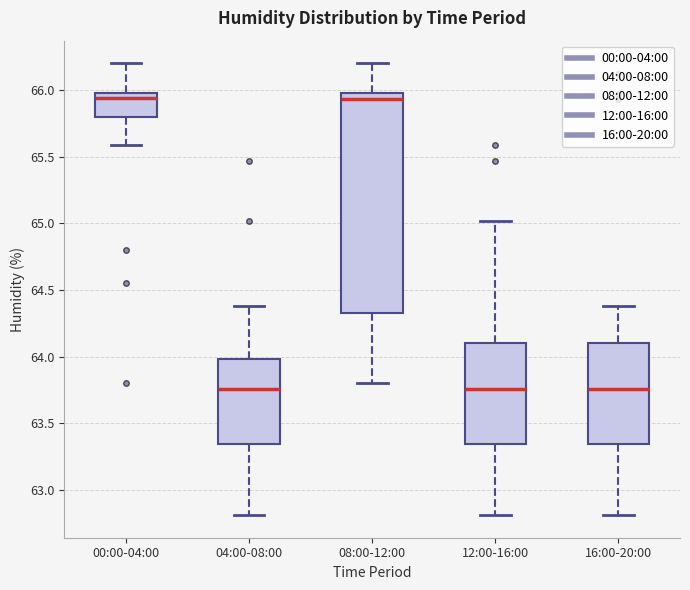

Reading left to right, transcribe this box plot: for each box, give where its median line is, the range the box spans, and where its two whiskers end, as read against the y-axis. The values are not printed on the chart, so give them approximately, as read against the axis.

00:00-04:00: median 65.95, box 65.80 to 66.00, whiskers 65.60 to 66.20
04:00-08:00: median 63.75, box 63.35 to 64.00, whiskers 62.80 to 64.40
08:00-12:00: median 65.95, box 64.35 to 66.00, whiskers 63.80 to 66.20
12:00-16:00: median 63.75, box 63.35 to 64.10, whiskers 62.80 to 65.00
16:00-20:00: median 63.75, box 63.35 to 64.10, whiskers 62.80 to 64.40